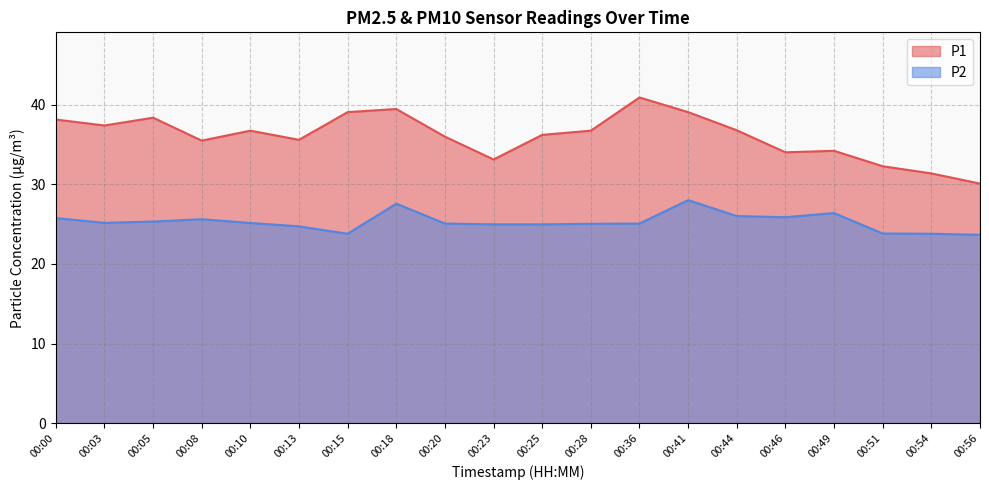

How many lines are shown in the chart?

2